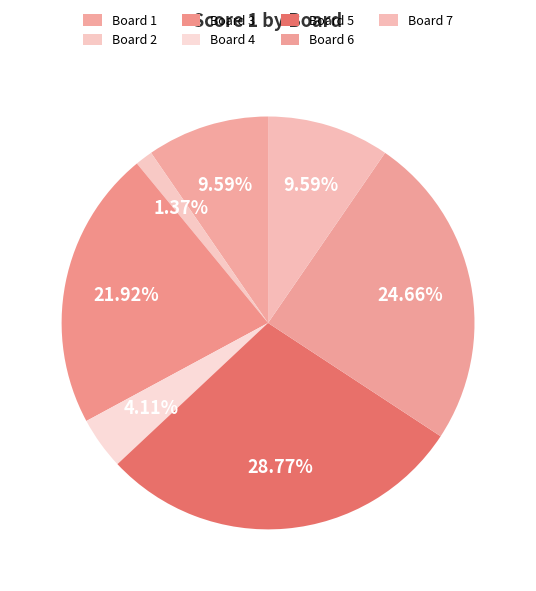

To the nearest percent, what is the average slice percentage?

14%